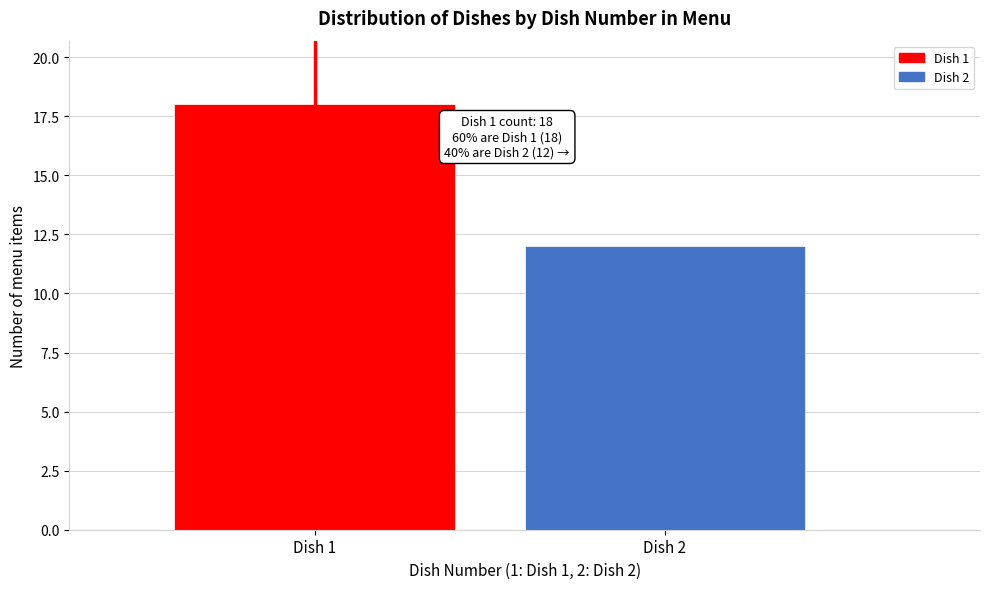

Reading right to left, what are all the values shown in this chart?

12	18